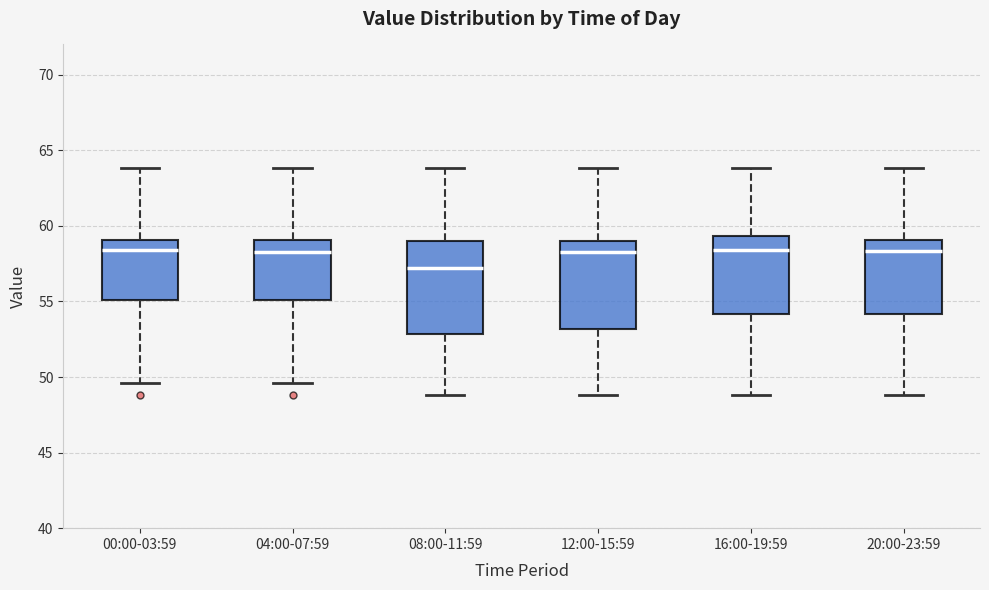

Reading left to right, read every box against the y-axis: the position of its median line, the range the box covers, and the ends of its whiskers. The values are not printed on the chart, so give them approximately, as read against the axis.

00:00-03:59: median 58.5, box 55.0 to 59.0, whiskers 49.5 to 64.0
04:00-07:59: median 58.5, box 55.0 to 59.0, whiskers 49.5 to 64.0
08:00-11:59: median 57.0, box 53.0 to 59.0, whiskers 49.0 to 64.0
12:00-15:59: median 58.5, box 53.0 to 59.0, whiskers 49.0 to 64.0
16:00-19:59: median 58.5, box 54.0 to 59.5, whiskers 49.0 to 64.0
20:00-23:59: median 58.5, box 54.0 to 59.0, whiskers 49.0 to 64.0